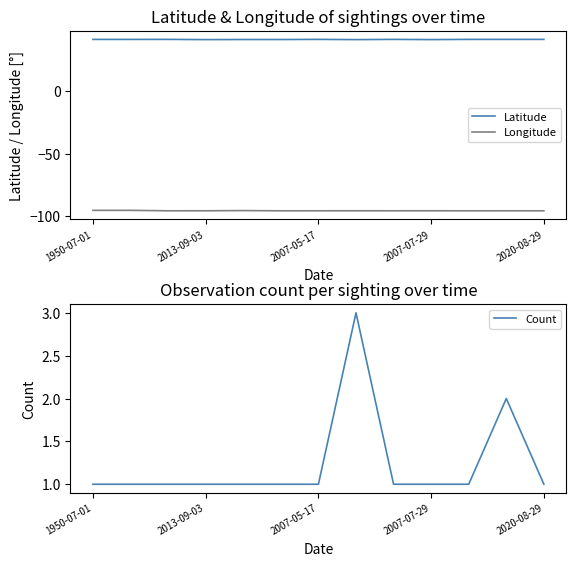

How many lines are shown in the chart?

3